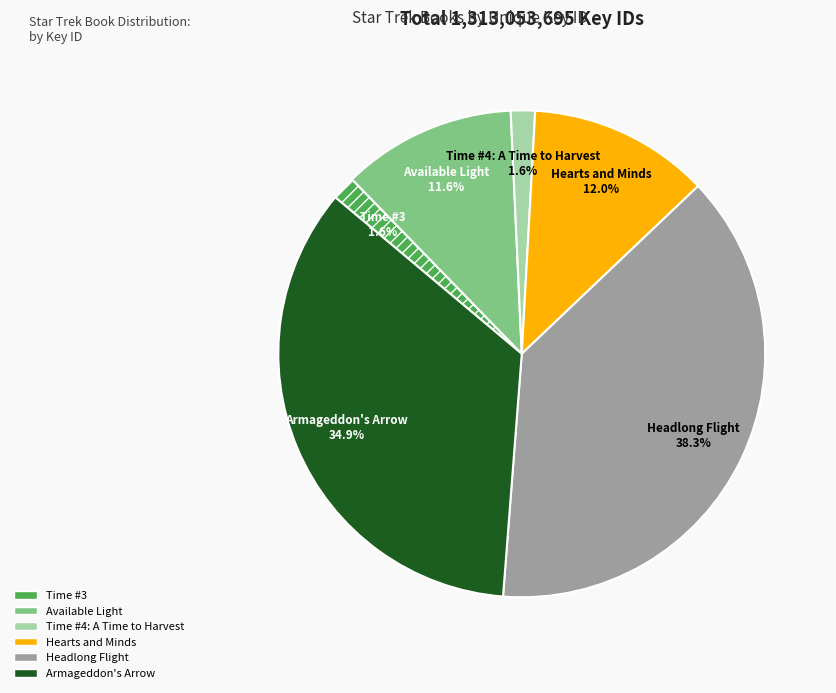

Does Time #4: A Time to Harvest account for over 50% of the chart?

No